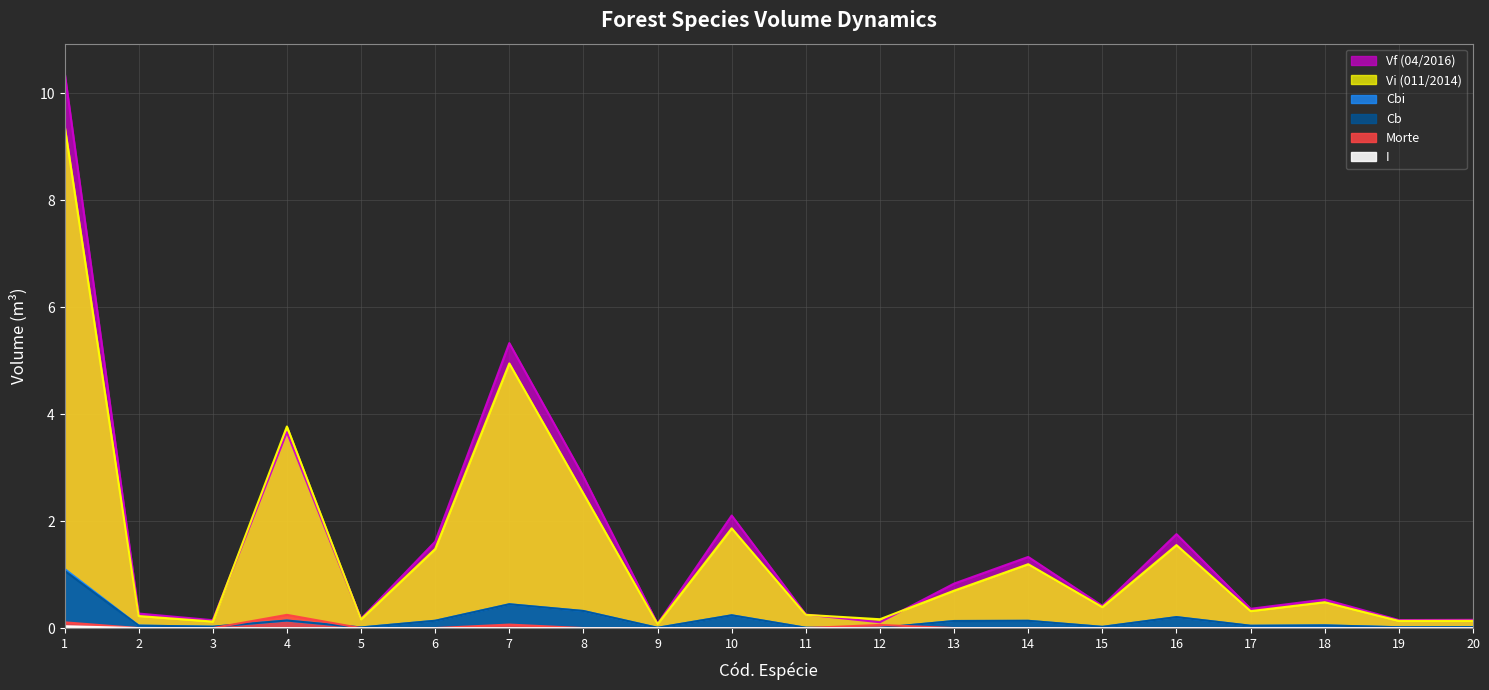

True or false: I and Vf (04/2016) cross at least once.

False